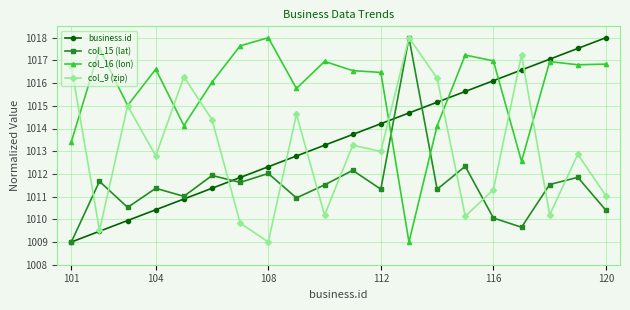

What is the value of the business.id point at the 1st from the left?

1009.0